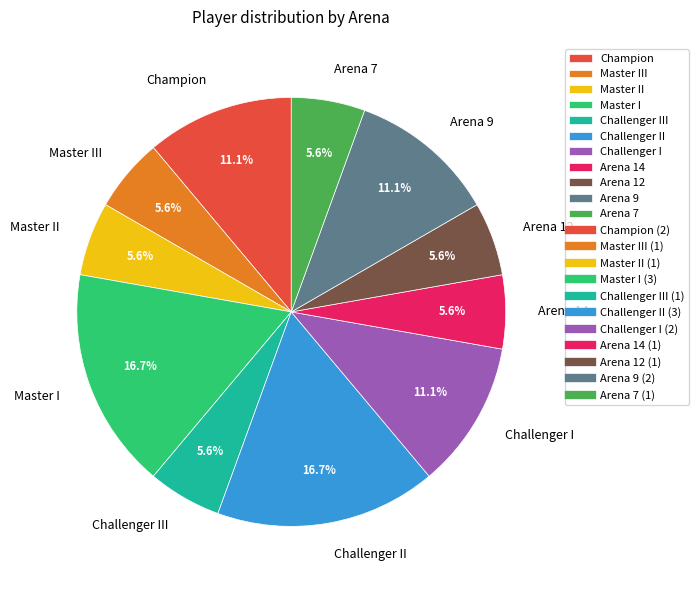

What portion of the pie excludes Master III?

94.4%